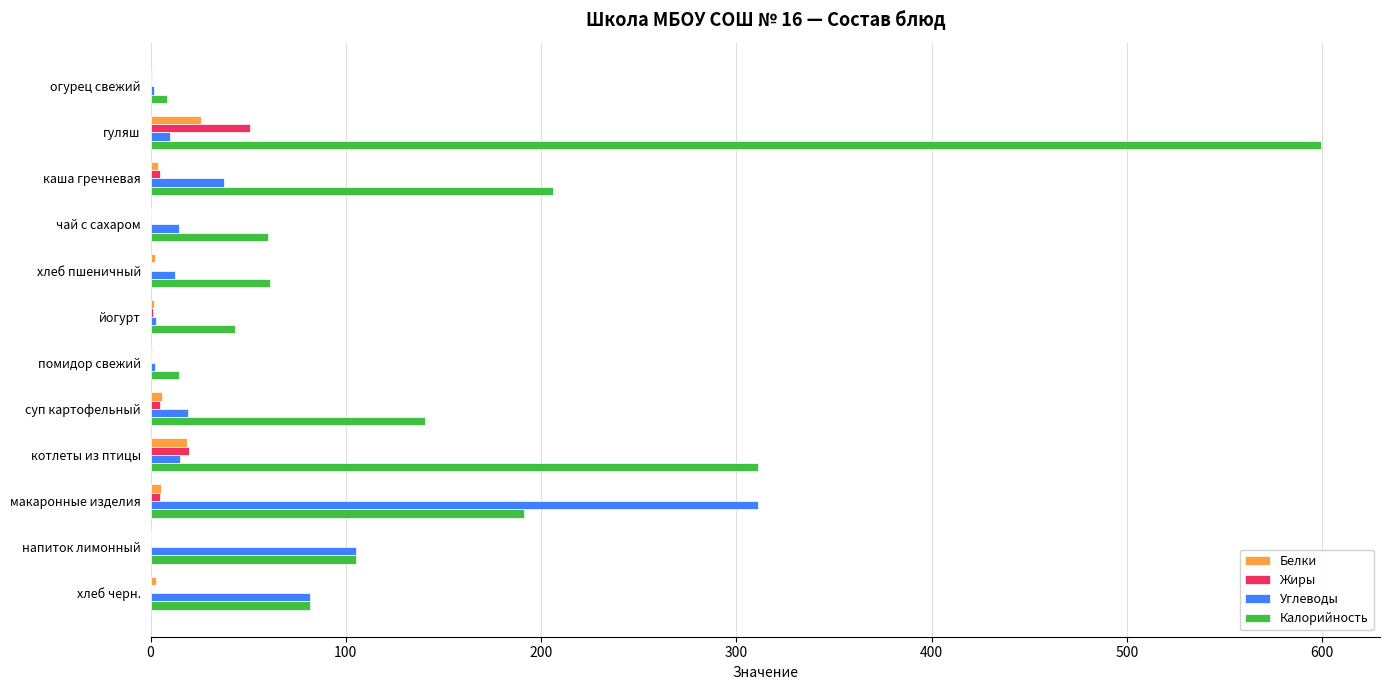

What is the highest value of the Белки series?

26.0